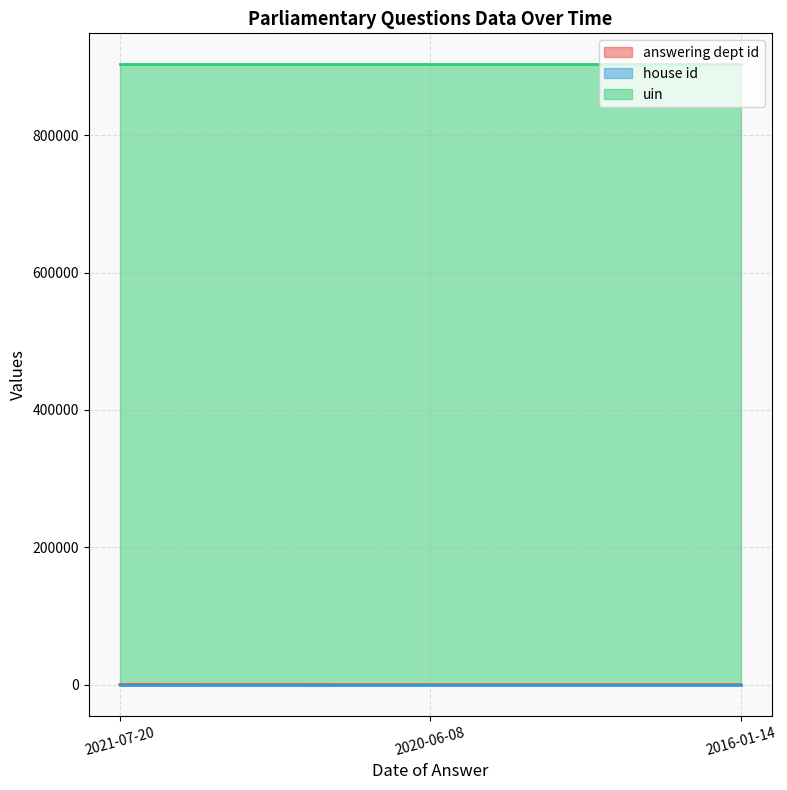

What is the spread (max minus min) of values at 2016-01-14?

903019